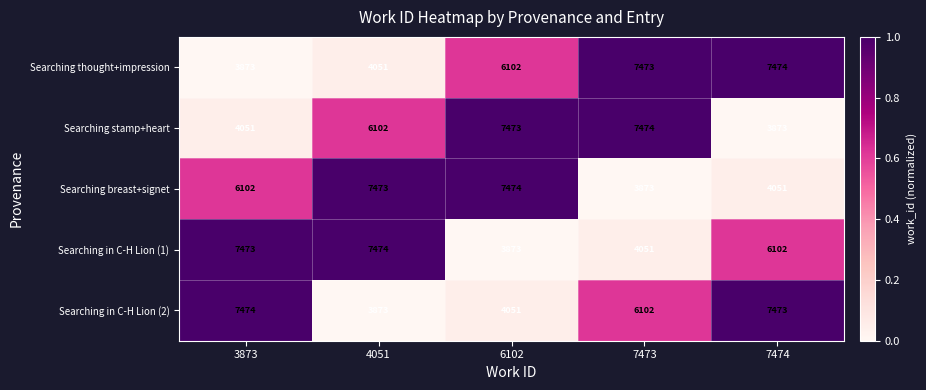

The Searching stamp+heart series shows 4051 at 3873. True or false?

True